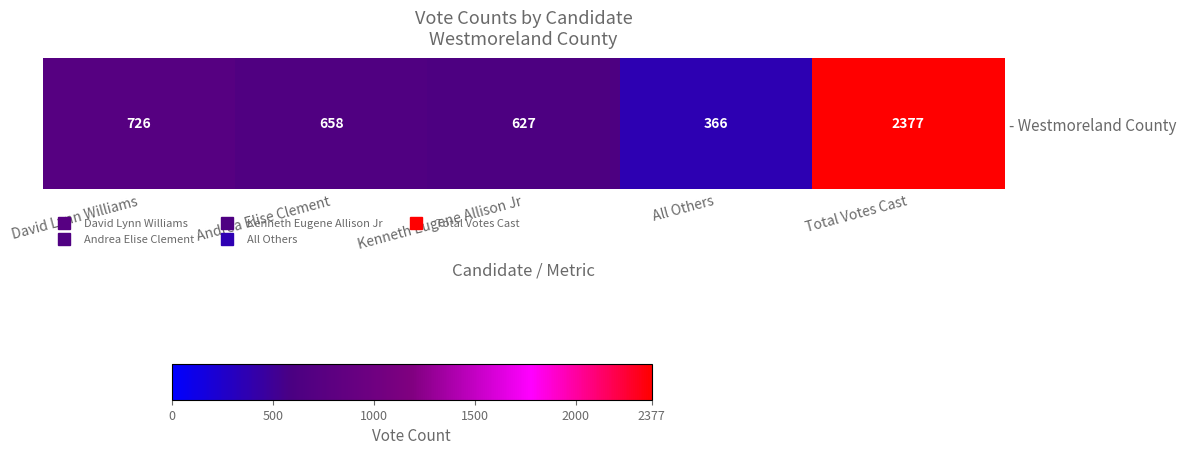

What is the average value?

951